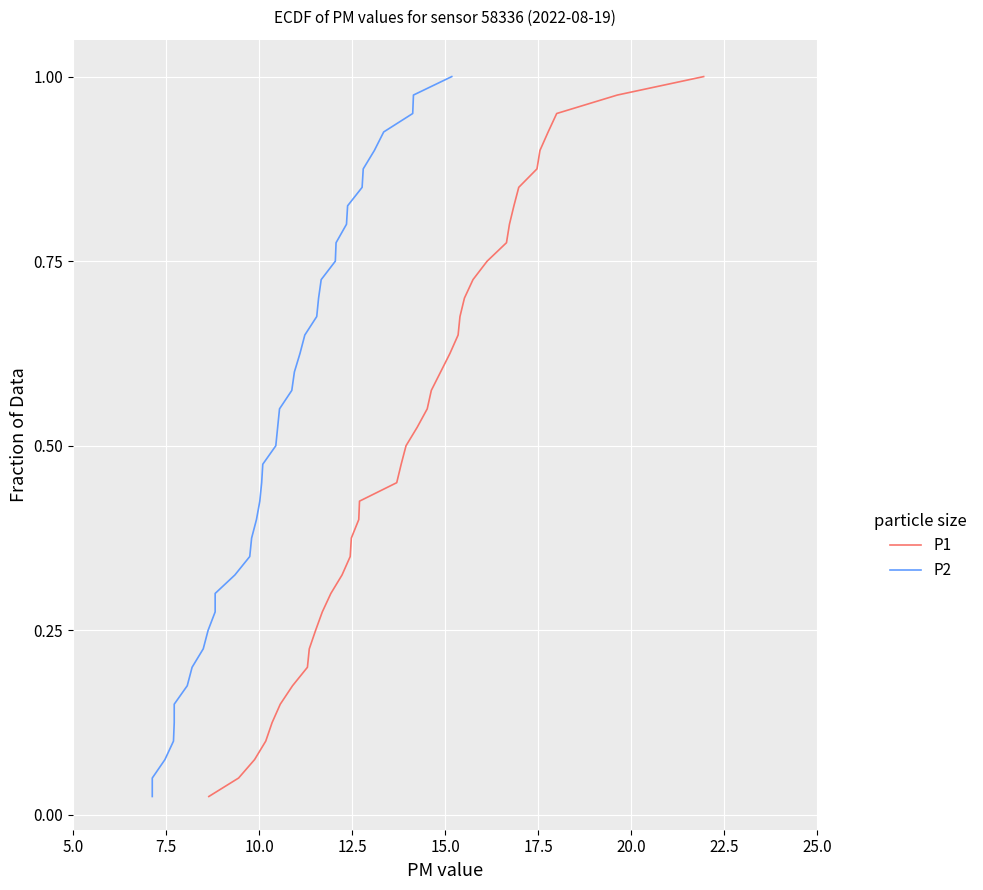

True or false: P2 and P1 intersect in this chart.

False